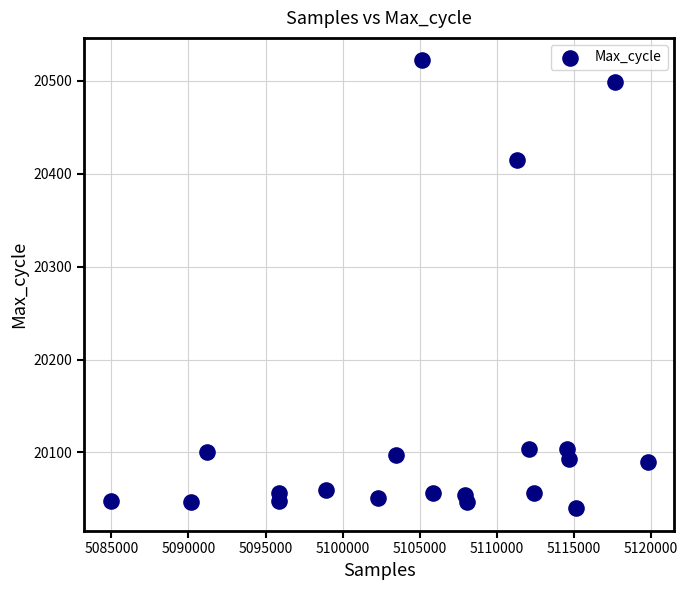

What Y value in the scatter plot is closest to 20281?

20415